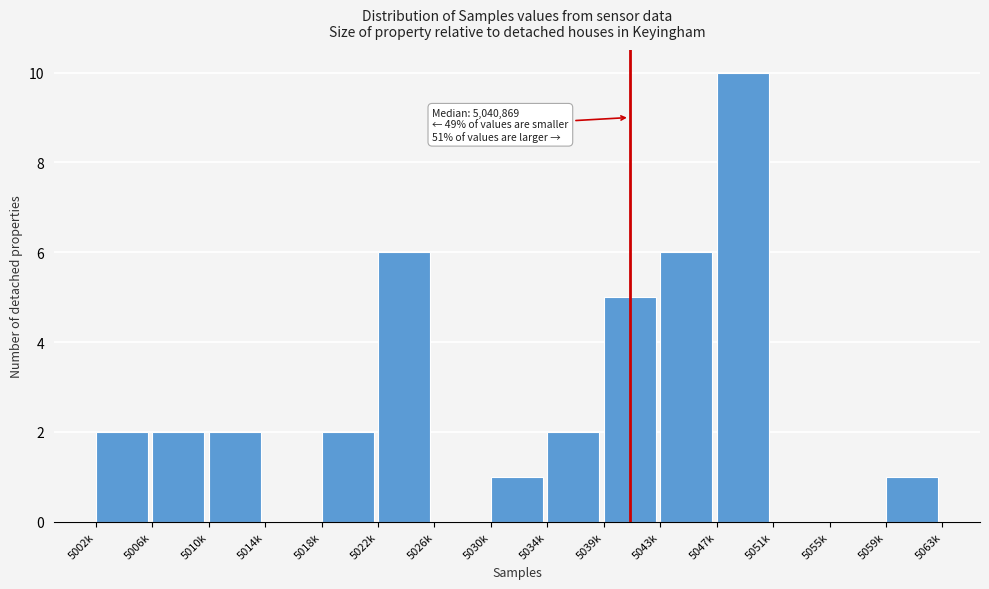

Reading left to right, list all the values displayed in this chart.

5002k=2	5006k=2	5010k=2	5014k=0	5018k=2	5022k=6	5026k=0	5030k=1	5034k=2	5039k=5	5043k=6	5047k=10	5051k=0	5055k=0	5059k=1